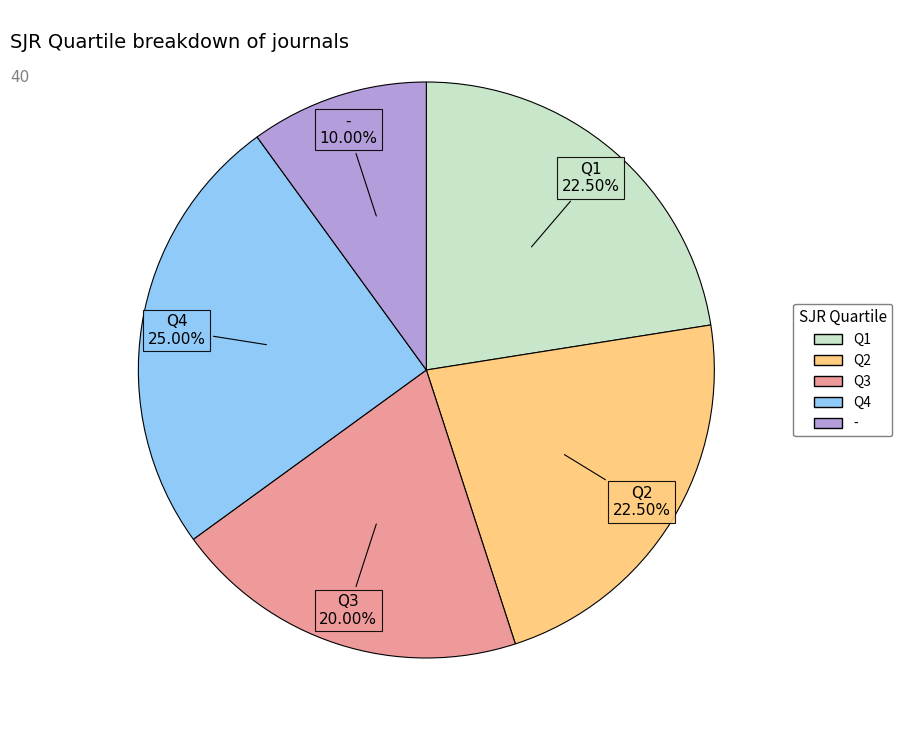

Approximately how many times larger is the value at Q3 compared to Q2?

0.9